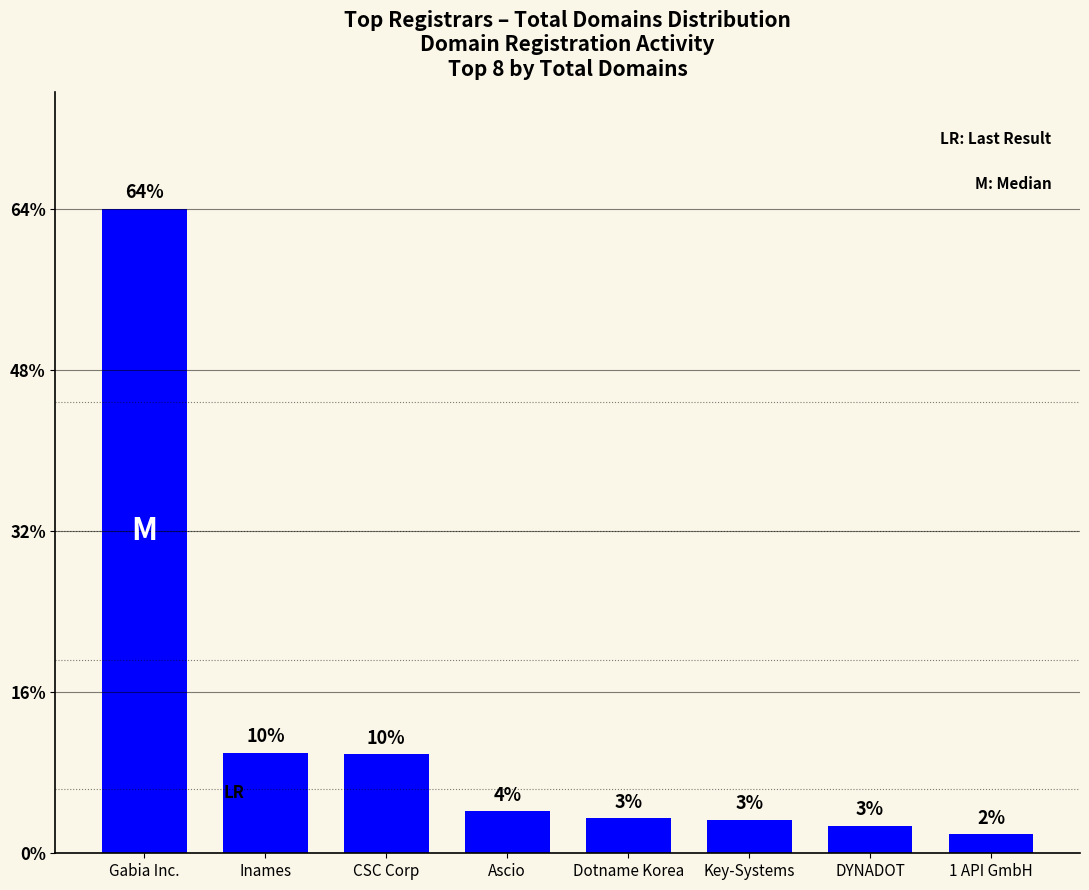

Does the chart contain any negative values?

No